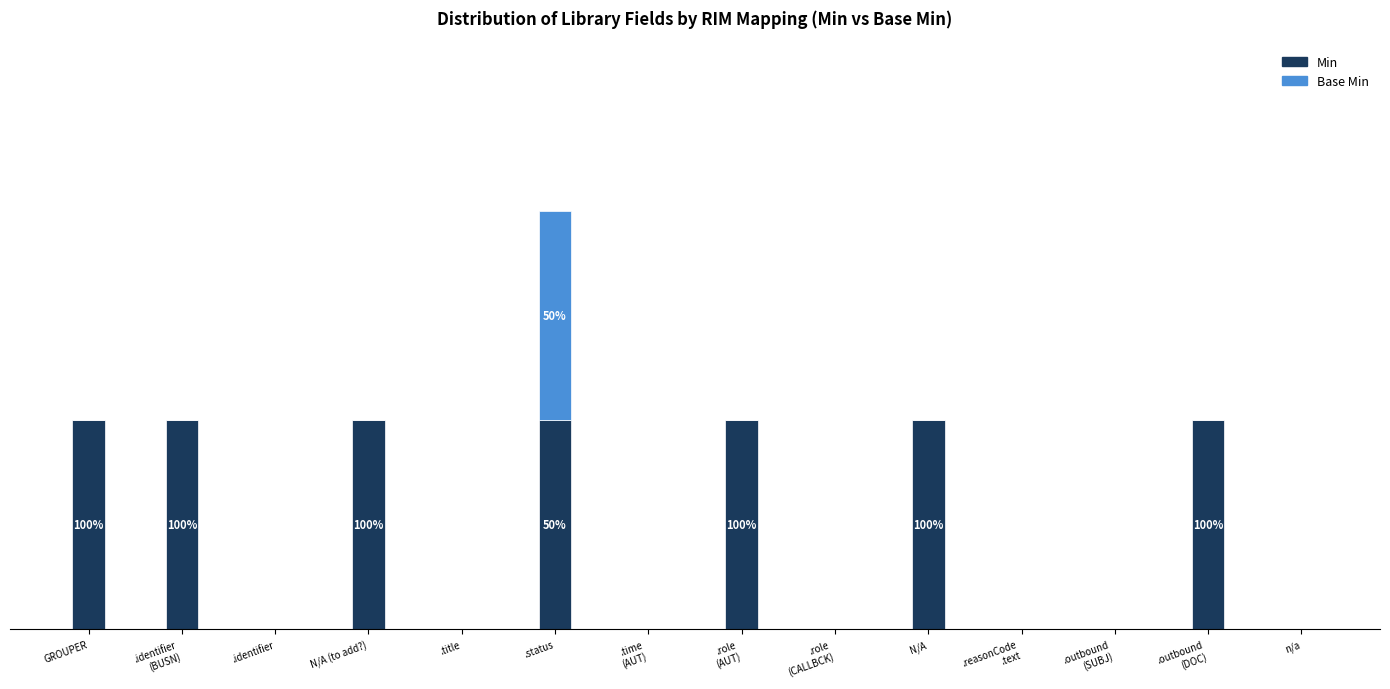

What is the label of the 13th bar from the left?

.outbound
(DOC)